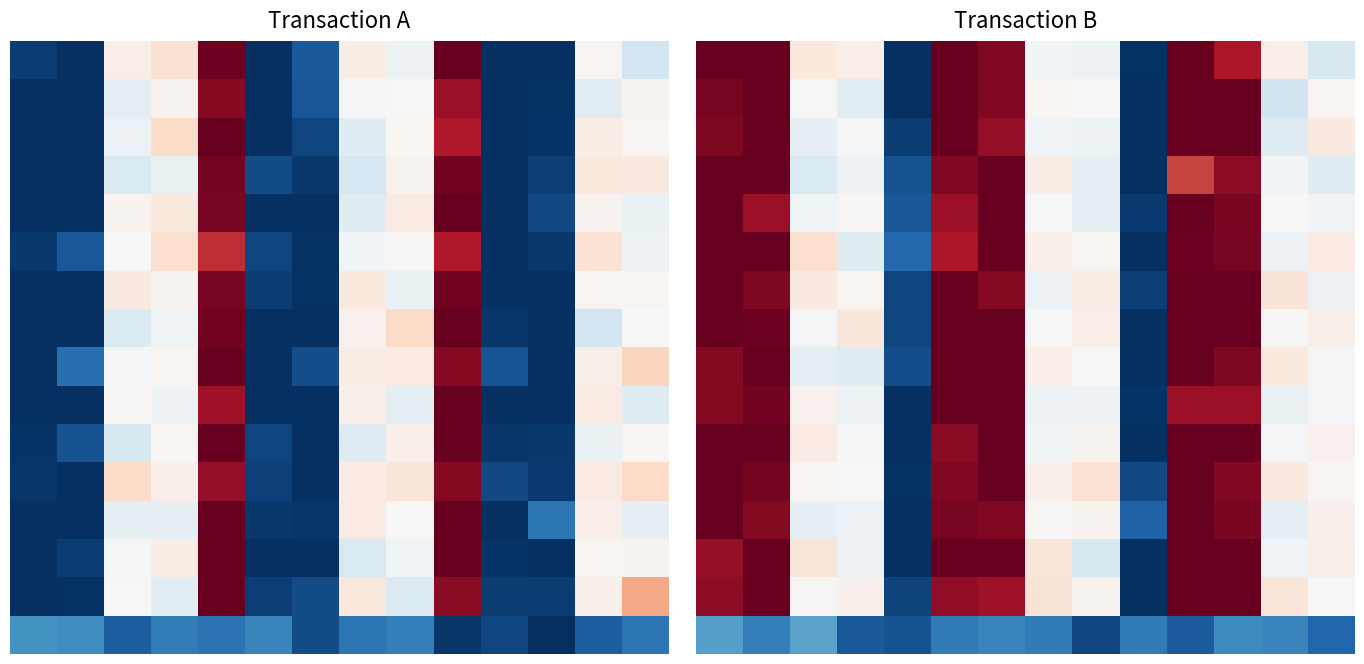

What is the greatest value displayed?

1.0